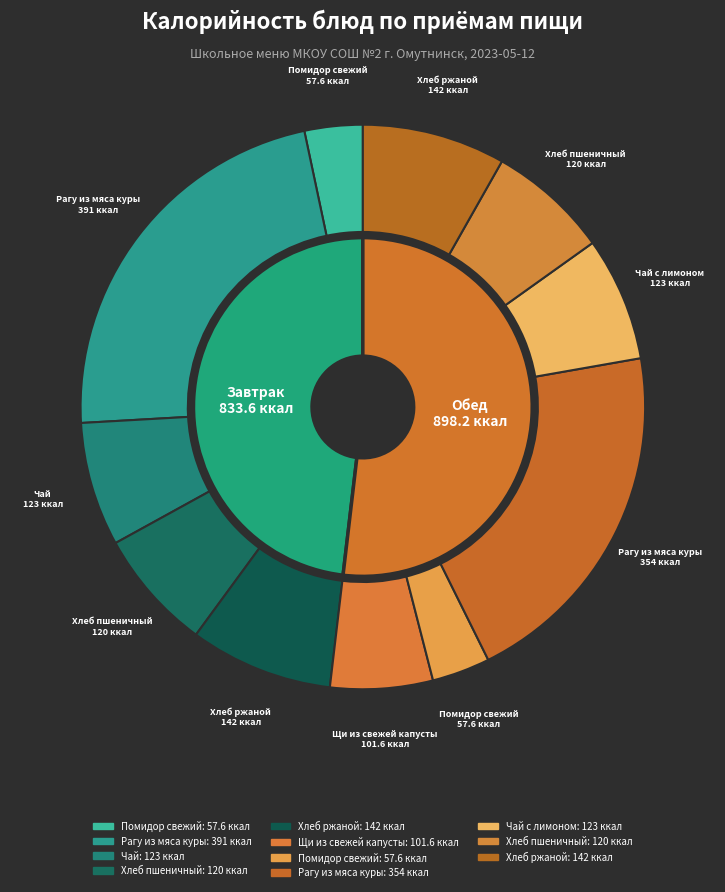

Is the sum of Рагу из мяса куры (Обед) and Помидор свежий (Завтрак) greater than half?

No